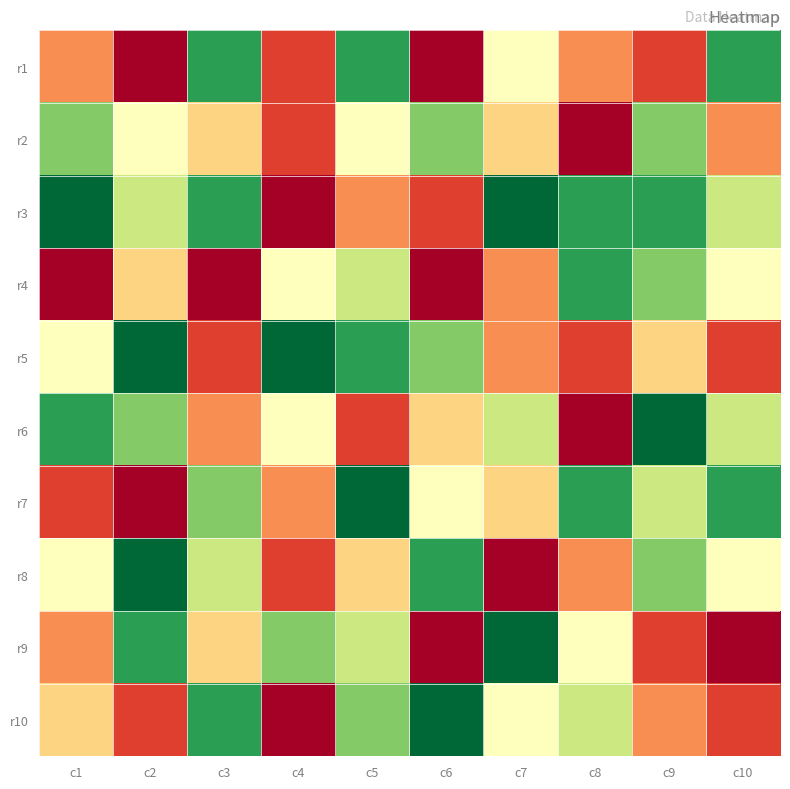

What is the minimum value shown in the chart?

1